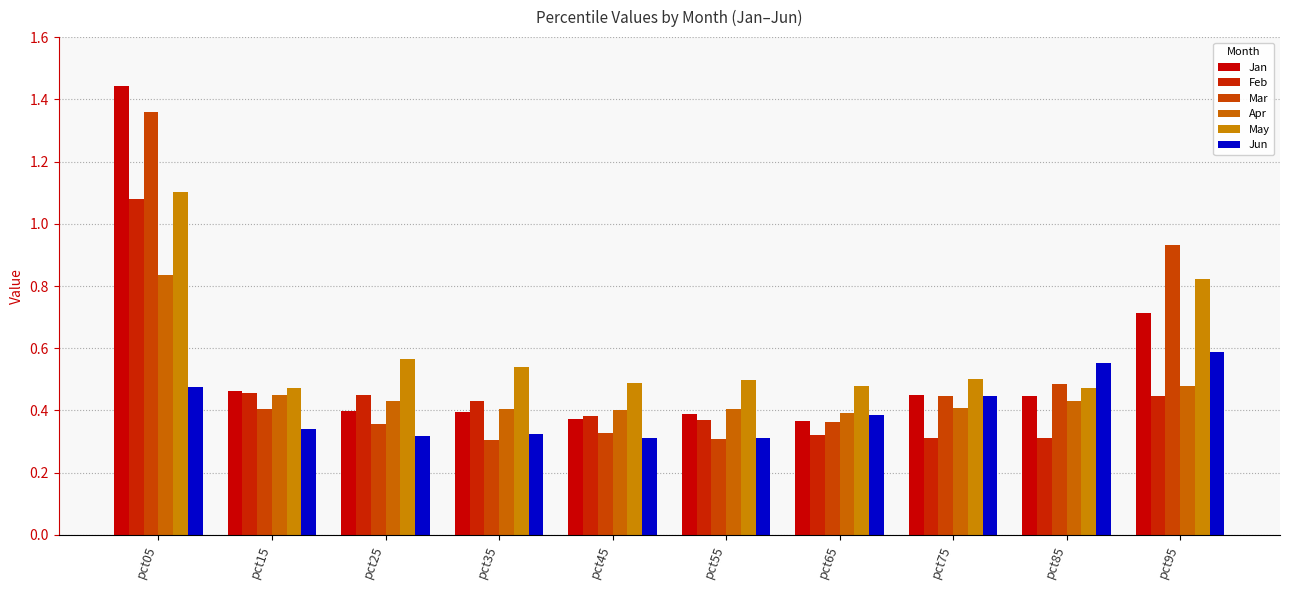

What is the difference between the highest and lowest values at pct05?

1.0